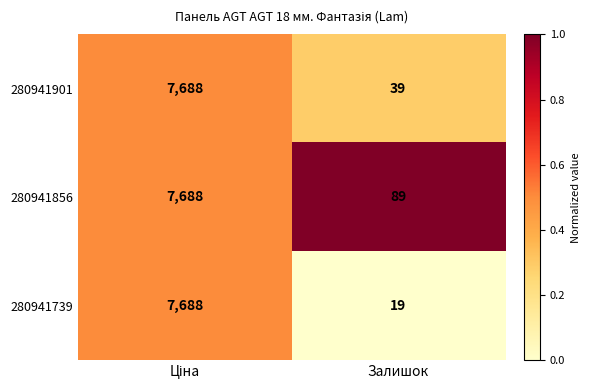

Reading left to right, extract all data points from this chart.

280941901: 7688	39
280941856: 7688	89
280941739: 7688	19